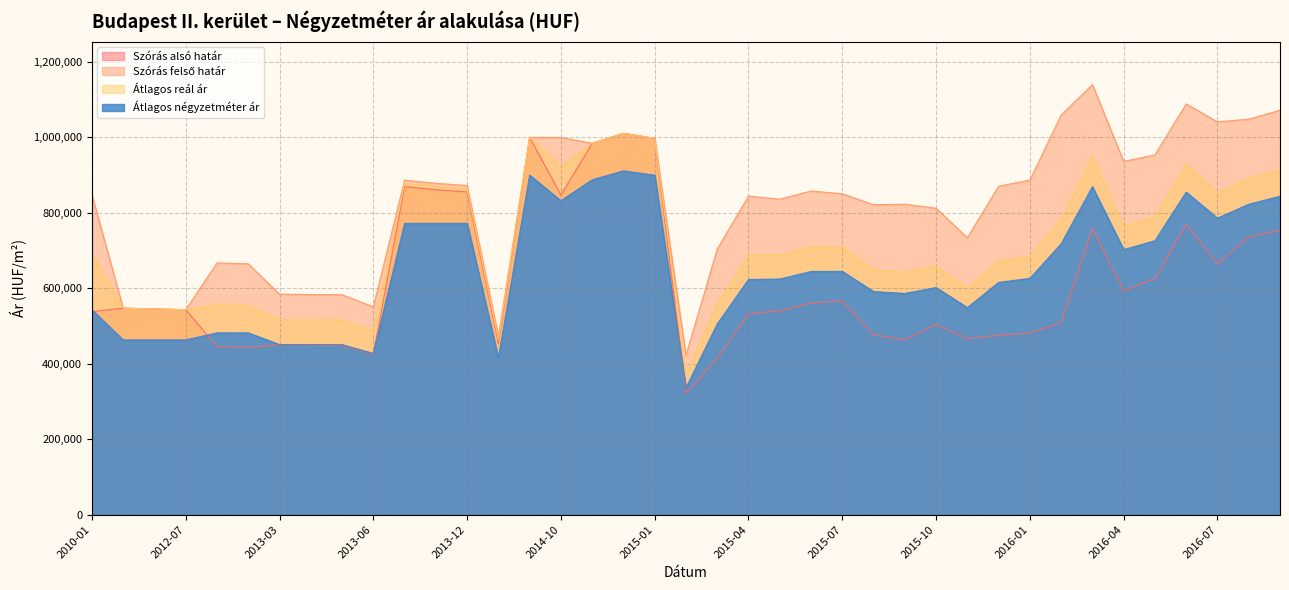

At which category does Szórás felső határ reach its first local valley?

2012-07